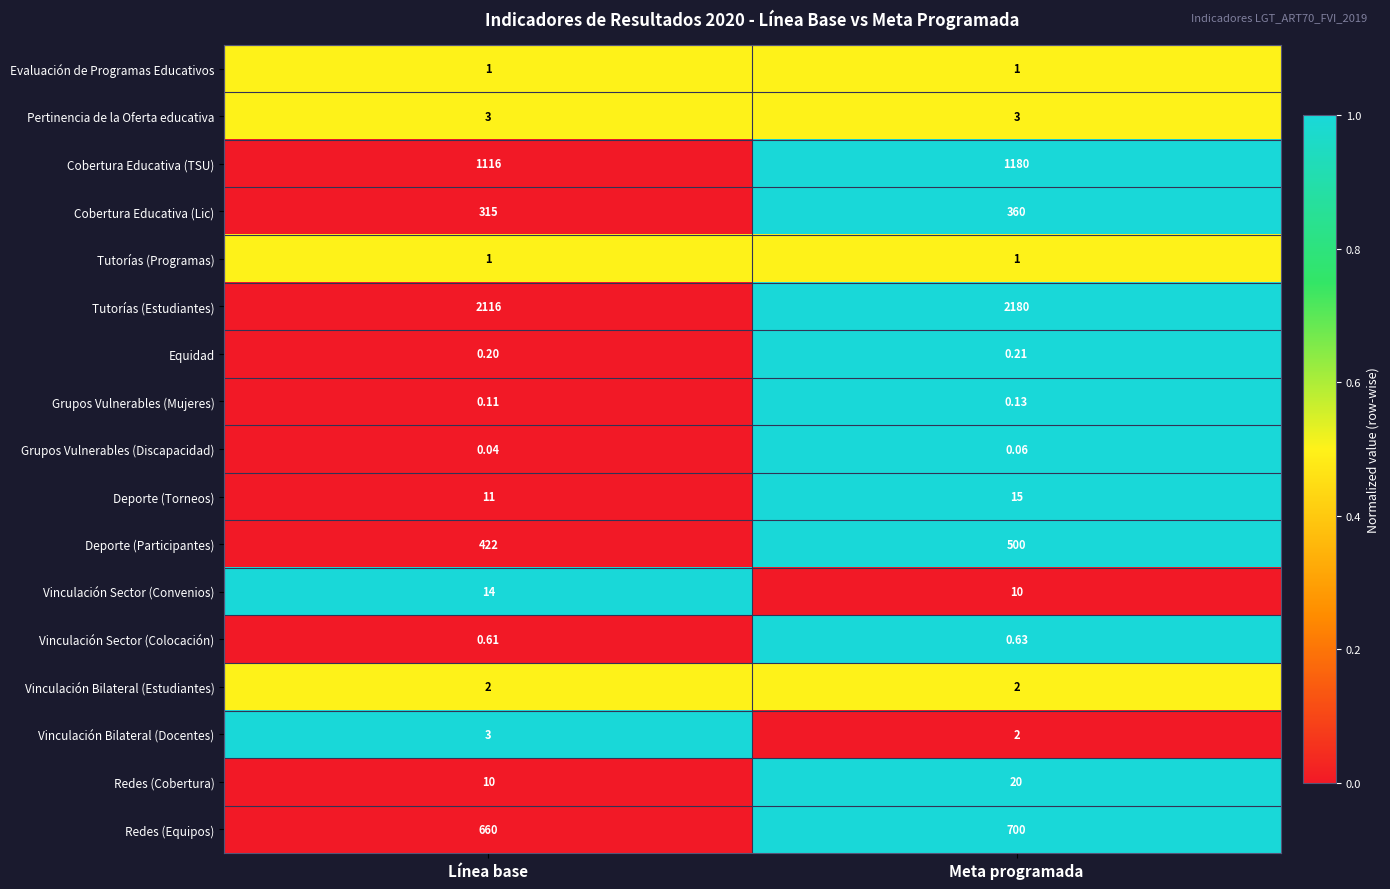

At which category is the sum across all series the highest?

Meta programada